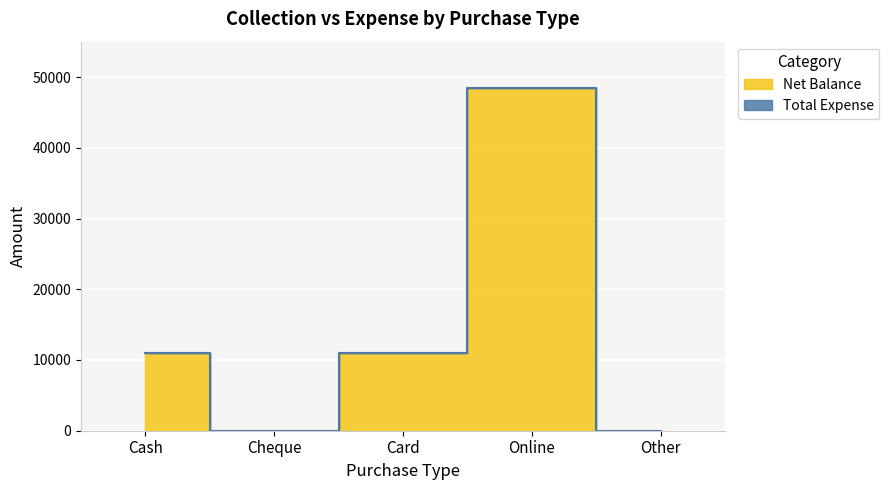

List the labels in order of value, smallest first.

Cheque, Other, Cash, Card, Online